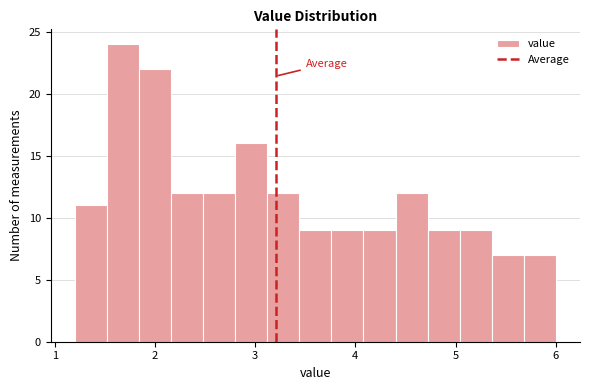

Read against the x-axis, roughly where is the centre of the tallest bar?

1.7